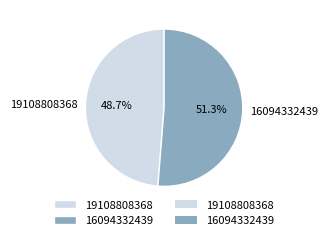

The 16094332439 slice represents 43% of the pie. True or false?

False